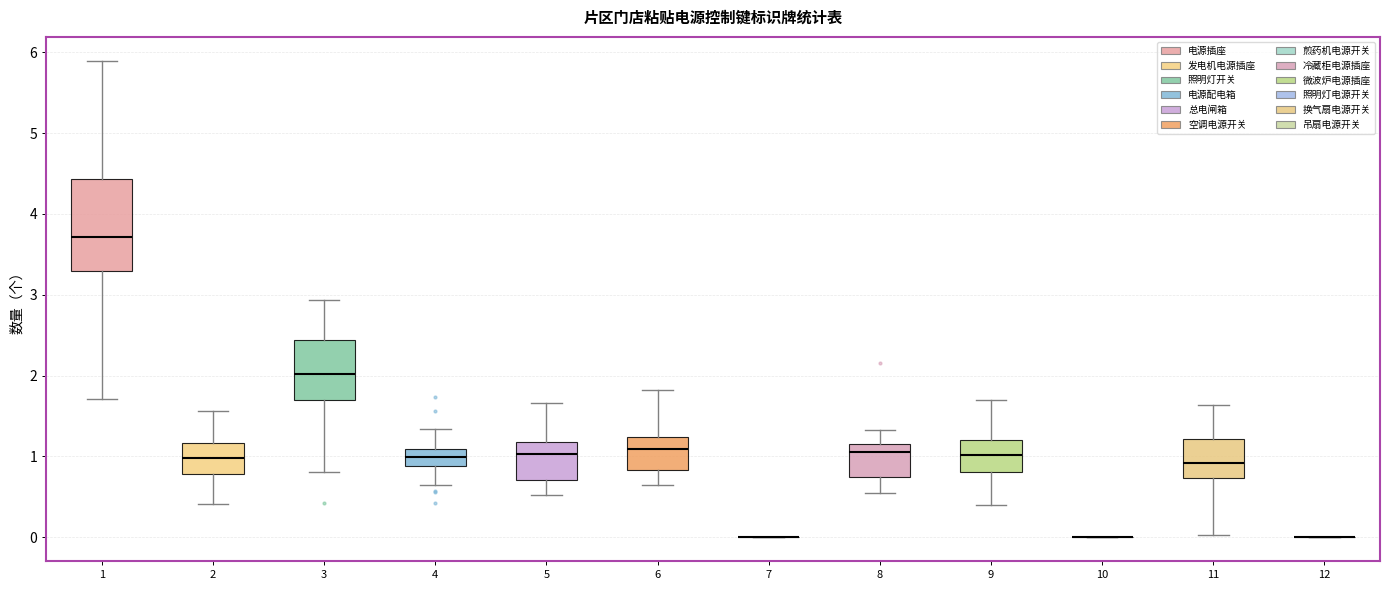

Reading left to right, read every box against the y-axis: the position of its median line, the range the box covers, and the ends of its whiskers. The values are not printed on the chart, so give them approximately, as read against the axis.

1: median 3.7, box 3.3 to 4.4, whiskers 1.7 to 5.9
2: median 1.0, box 0.8 to 1.2, whiskers 0.4 to 1.6
3: median 2.0, box 1.7 to 2.4, whiskers 0.8 to 2.9
4: median 1.0, box 0.9 to 1.1, whiskers 0.6 to 1.3
5: median 1.0, box 0.7 to 1.2, whiskers 0.5 to 1.7
6: median 1.1, box 0.8 to 1.2, whiskers 0.6 to 1.8
7: box collapsed to a line at 0.0, whiskers 0.0 to 0.0
8: median 1.1, box 0.7 to 1.2, whiskers 0.5 to 1.3
9: median 1.0, box 0.8 to 1.2, whiskers 0.4 to 1.7
10: box collapsed to a line at 0.0, whiskers 0.0 to 0.0
11: median 0.9, box 0.7 to 1.2, whiskers 0.0 to 1.6
12: box collapsed to a line at 0.0, whiskers 0.0 to 0.0